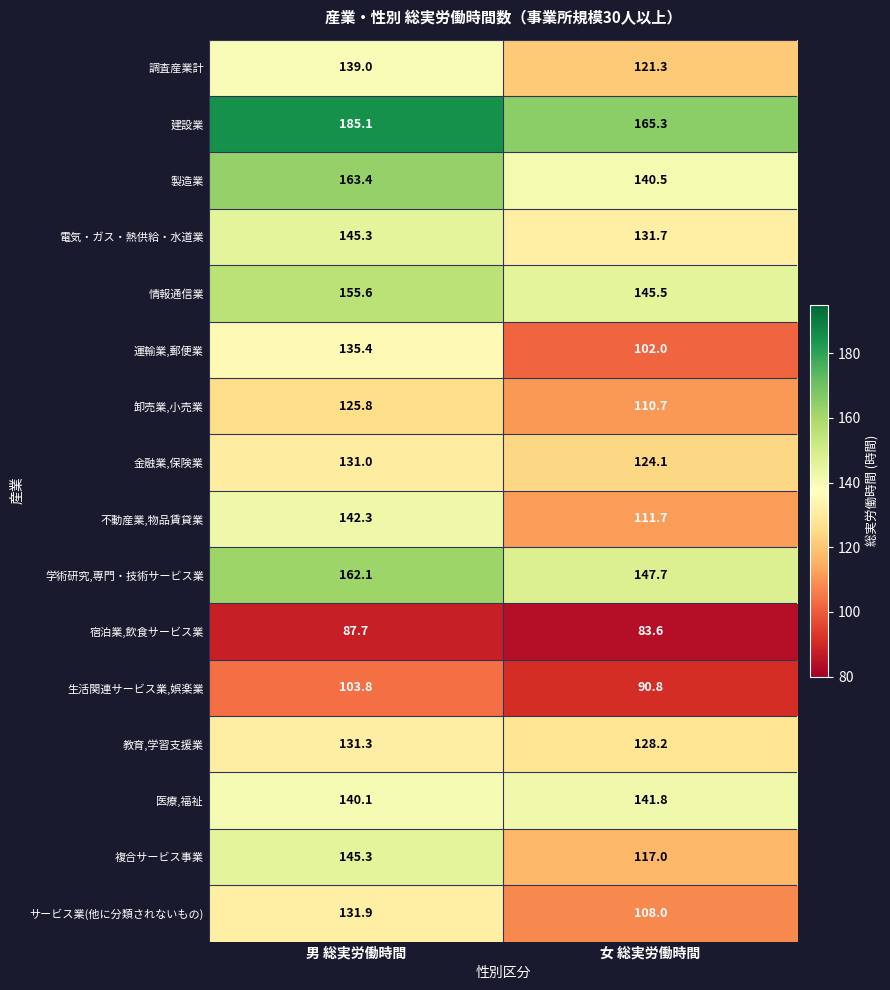

What is the sum of all 製造業 values?

303.9